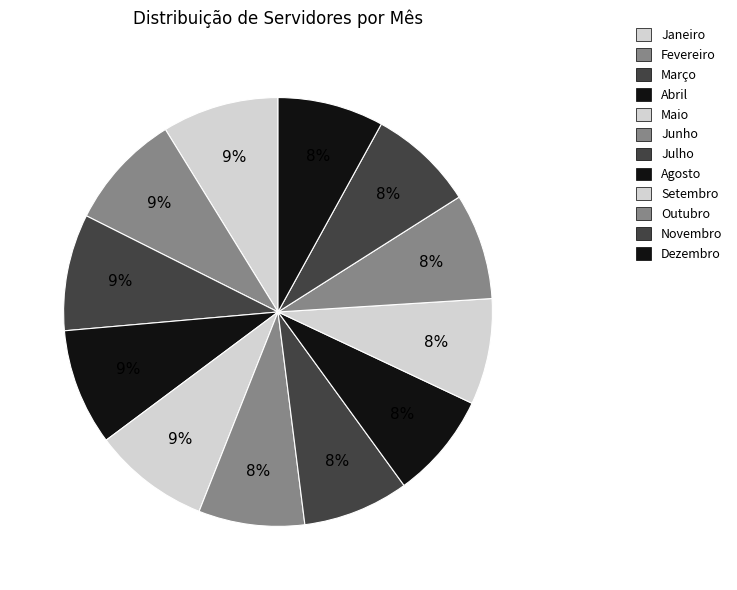

Count the number of slices in the pie.

12